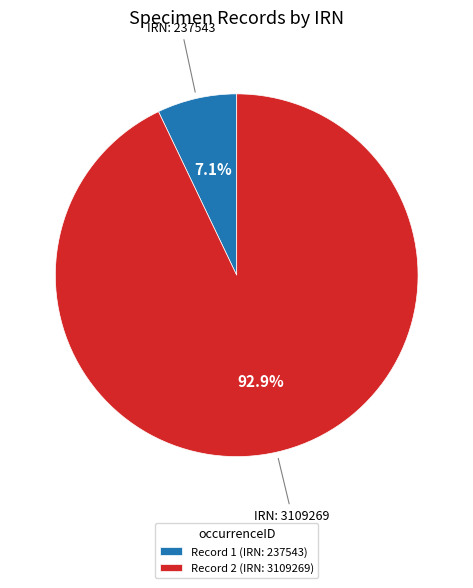

How many segments does this pie chart have?

2